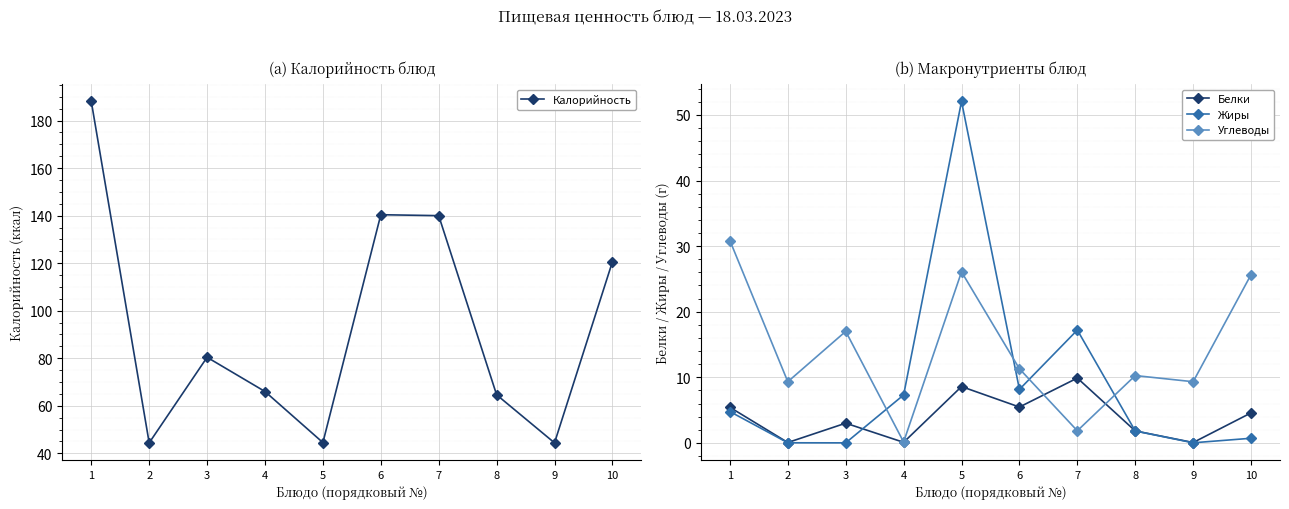

The value of Жиры at 4 is 7.3. True or false?

True